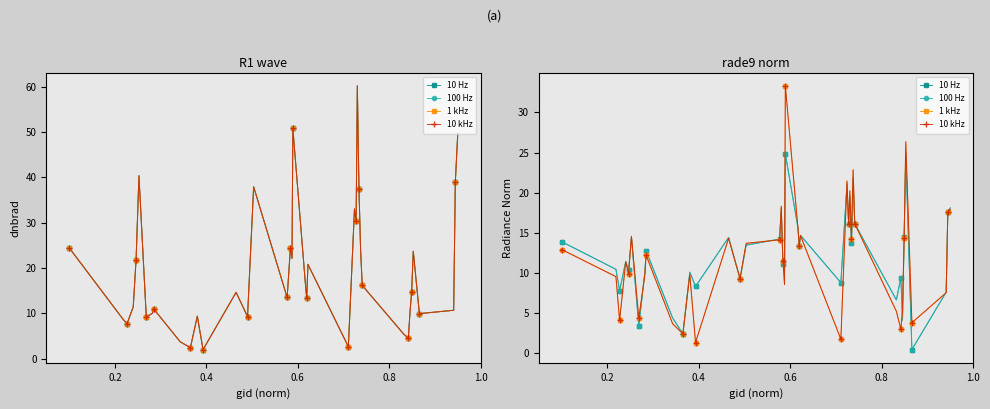

In 10 kHz, how many points are lower than both neighbors (excluding endpoints)?

13